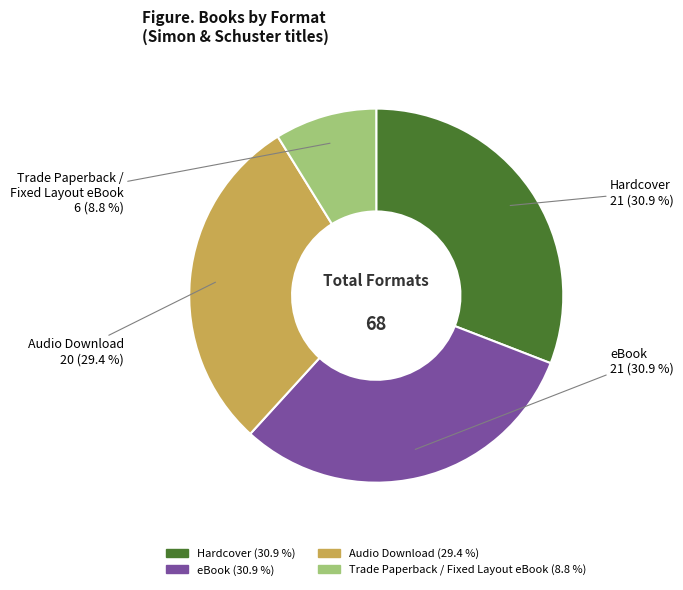

Do Hardcover and Trade Paperback / Fixed Layout eBook together represent more than half of the pie?

No